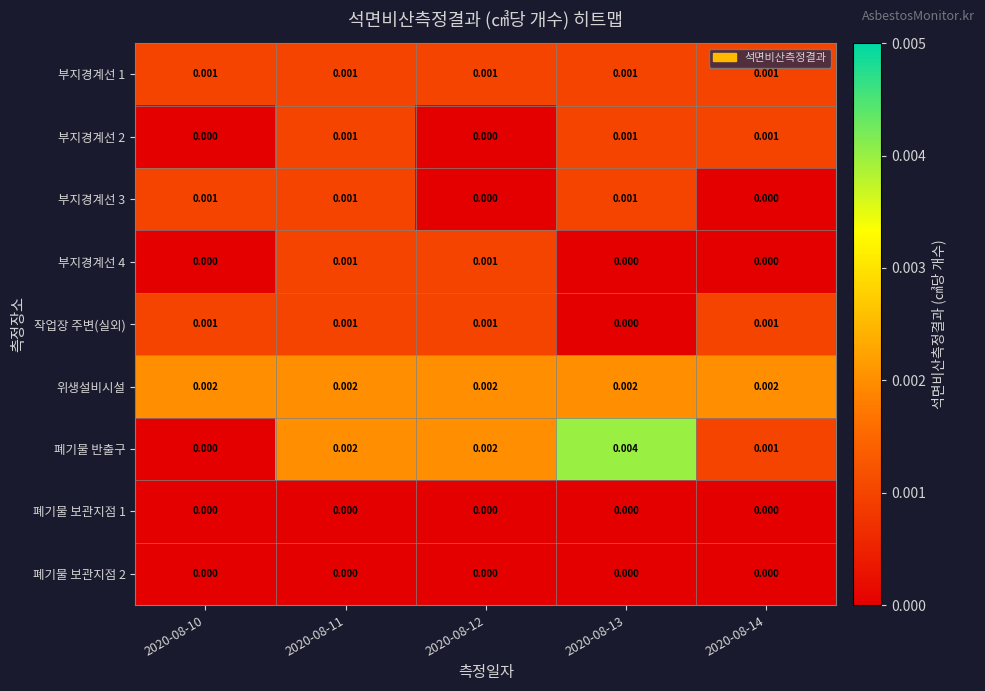

Rank the series at 2020-08-13 from highest to lowest value.

폐기물 반출구, 위생설비시설, 부지경계선 1, 부지경계선 2, 부지경계선 3, 부지경계선 4, 작업장 주변(실외), 폐기물 보관지점 1, 폐기물 보관지점 2